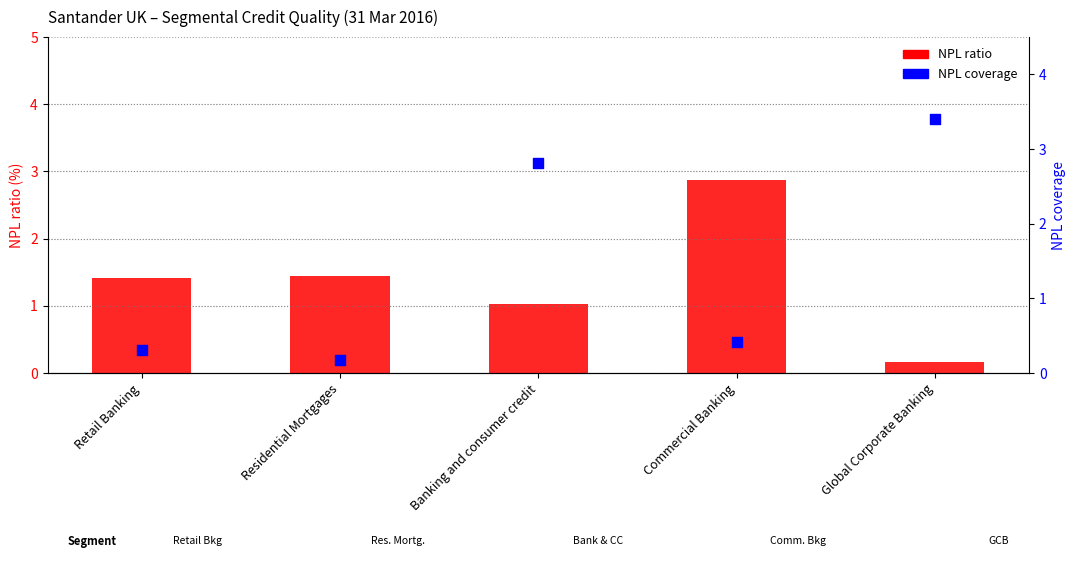

Which series contains the lowest Y value?

NPL ratio